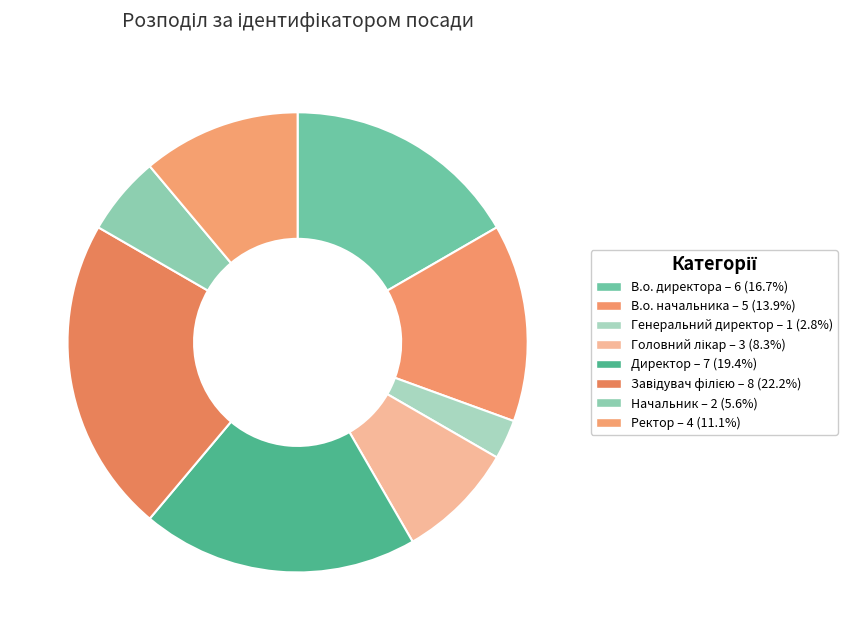

How many slices are in this pie chart?

8